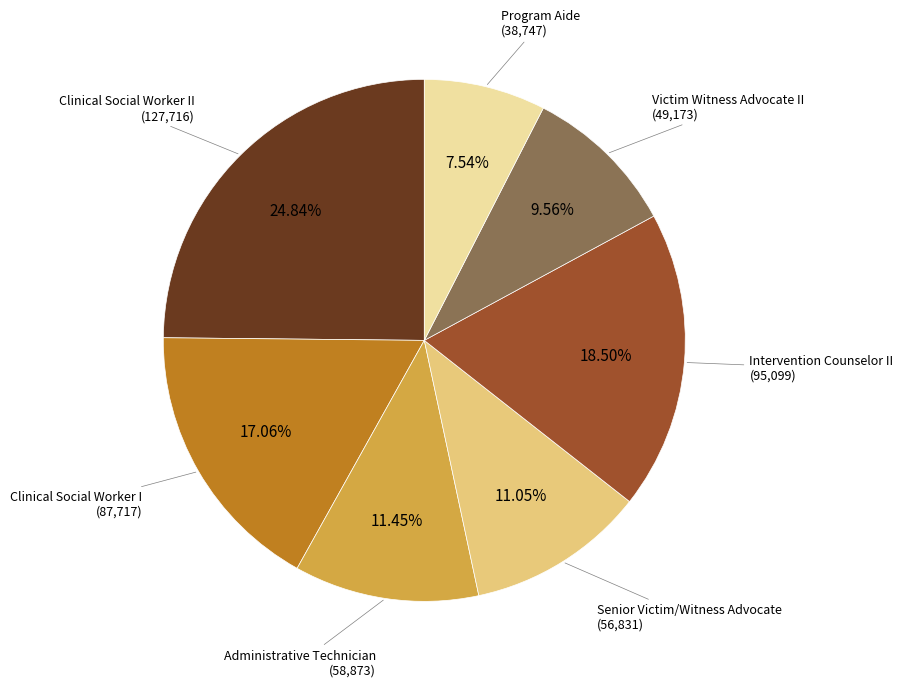

What is the largest slice in the pie chart?

Clinical Social Worker II